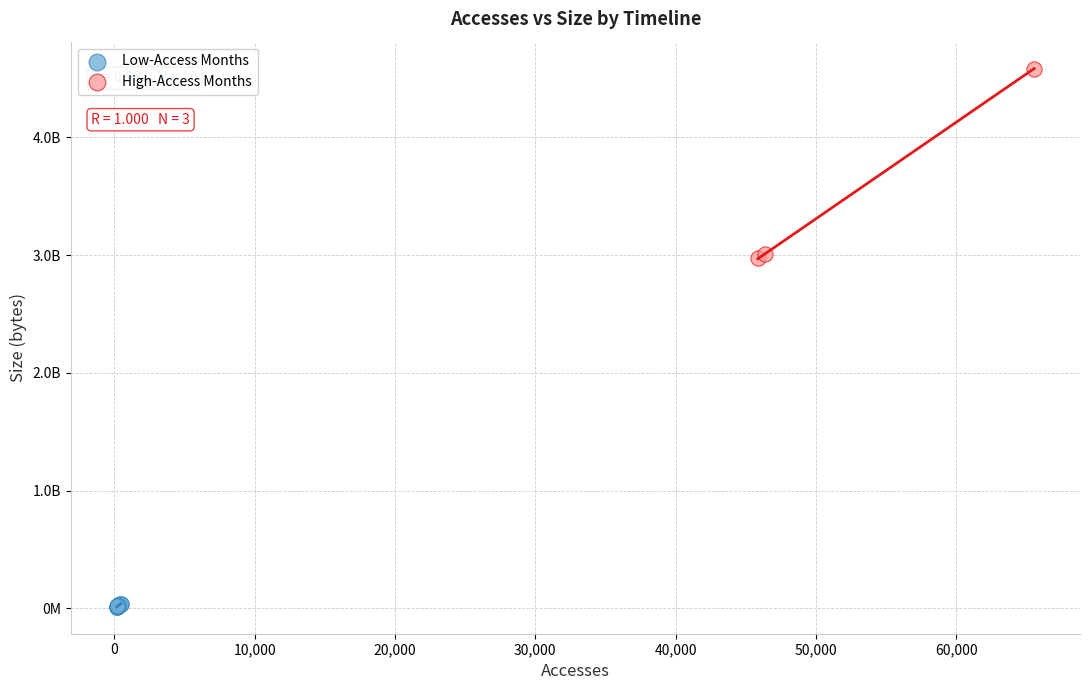

What are all the series names shown in the legend?

Low-Access Months, High-Access Months